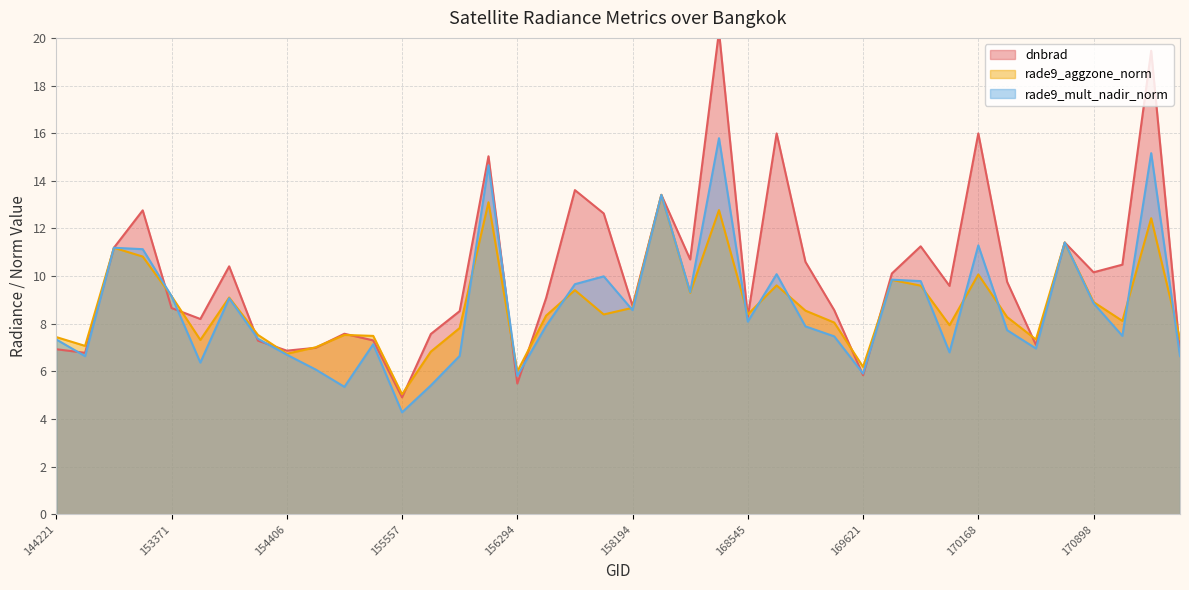

The value of rade9_mult_nadir_norm at 158194 is 8.6. True or false?

True